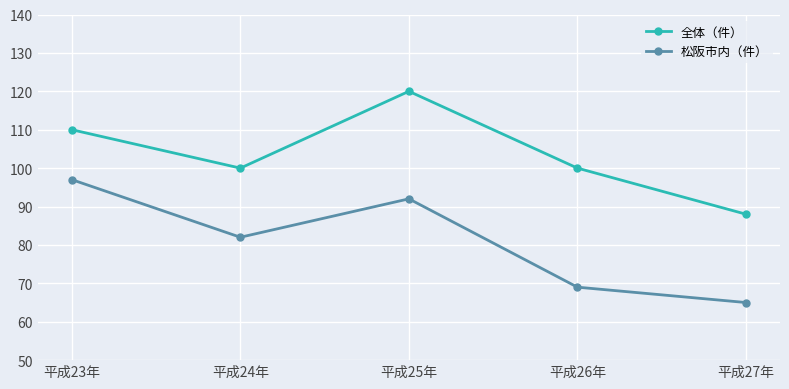

What is the minimum value for 全体（件）?

88